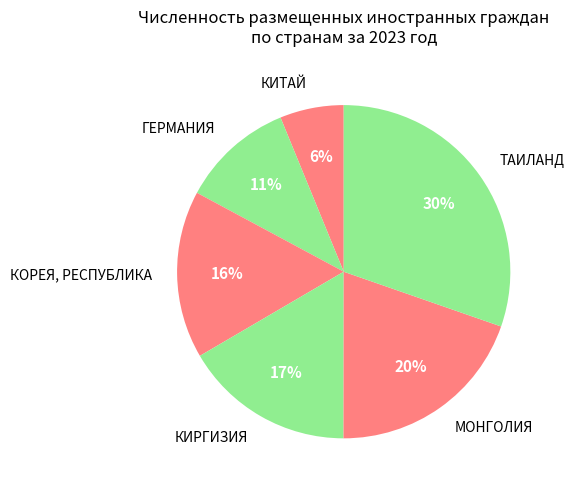

What is the largest slice in the pie chart?

ТАИЛАНД